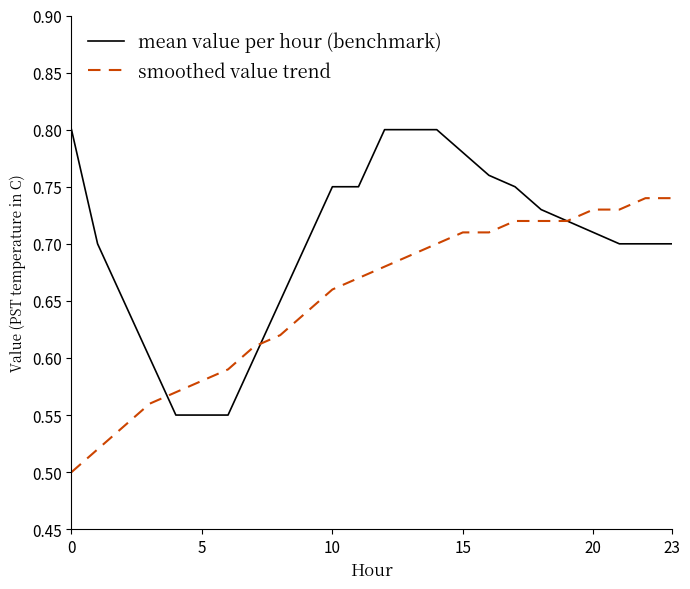

How many categories are shown in the chart?

24